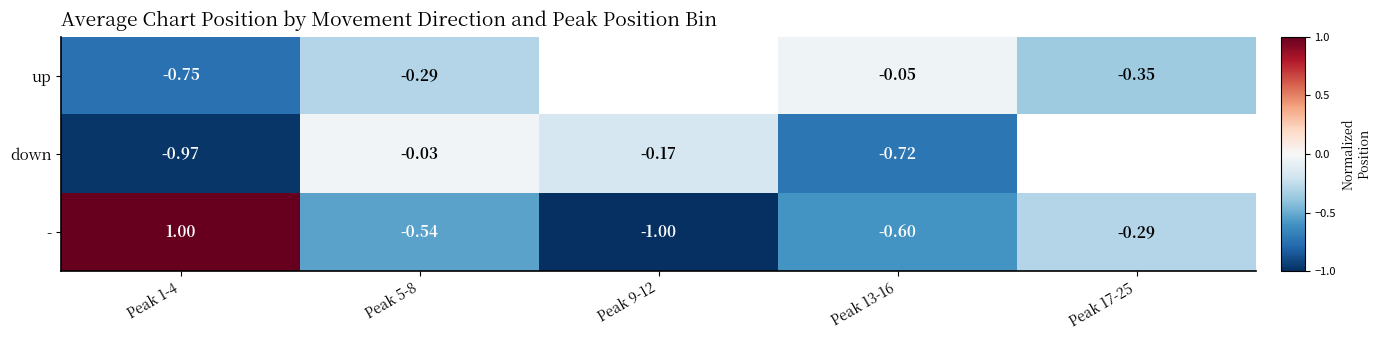

Rank the series at Peak 13-16 from highest to lowest value.

up, -, down